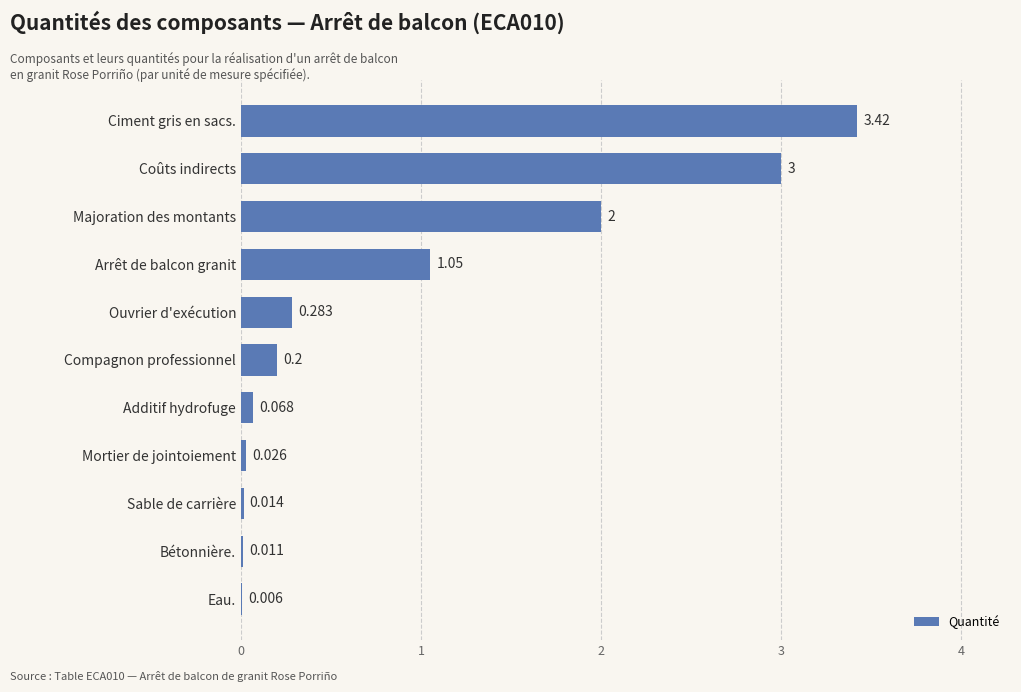

At which category does the chart reach its peak across all series?

Ciment gris en sacs.